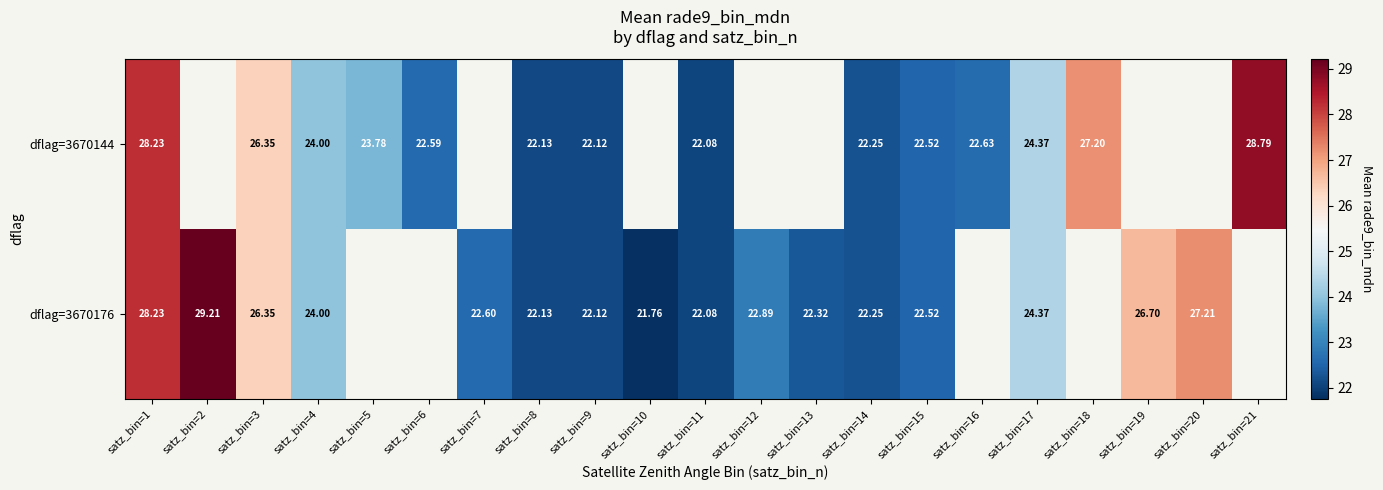

Is the value of dflag=3670176 at satz_bin=14 greater than the value of dflag=3670144 at satz_bin=15?

No